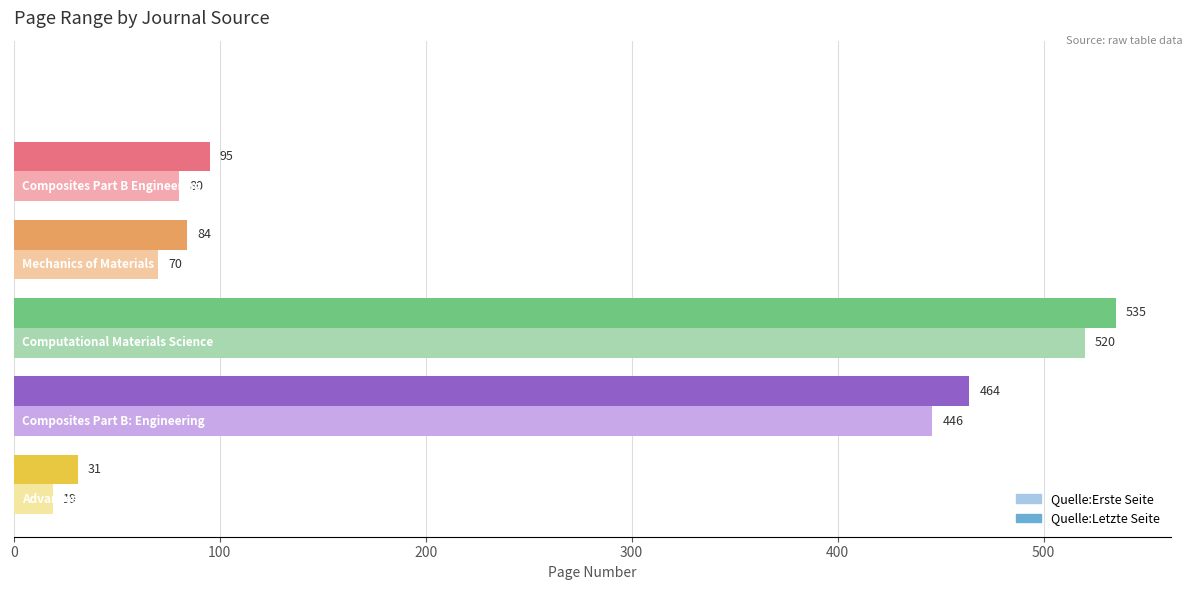

What is the sum of all Quelle:Erste Seite values?

1135